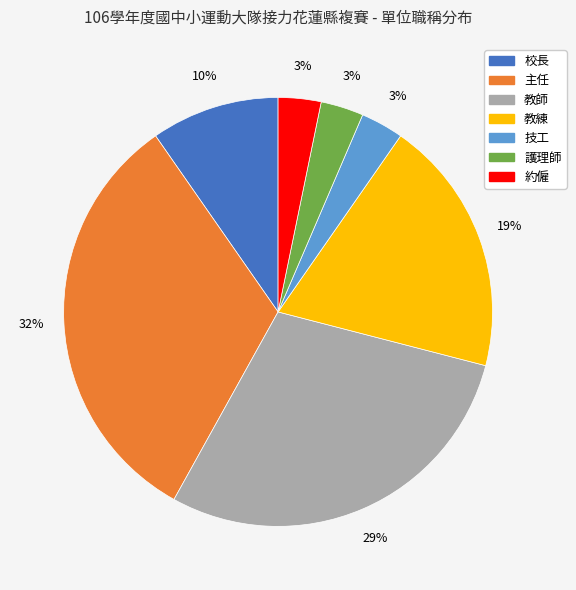

Which has a higher value, 校長 or 教師?

教師